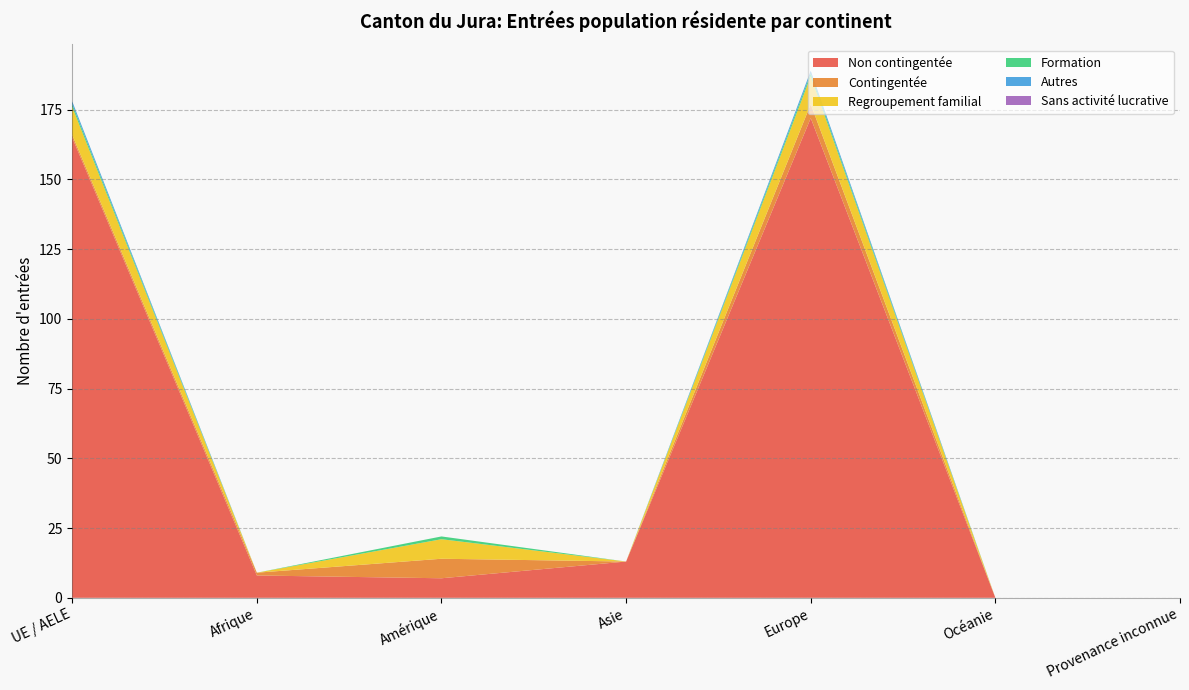

Reading left to right, list all the values displayed in this chart.

Non contingentée: UE / AELE=165	Afrique=8	Amérique=7	Asie=13	Europe=172	Océanie=0	Provenance inconnue=0
Contingentée: UE / AELE=1	Afrique=1	Amérique=7	Asie=0	Europe=5	Océanie=0	Provenance inconnue=0
Regroupement familial: UE / AELE=10	Afrique=0	Amérique=7	Asie=0	Europe=10	Océanie=0	Provenance inconnue=0
Formation: UE / AELE=1	Afrique=0	Amérique=1	Asie=0	Europe=1	Océanie=0	Provenance inconnue=0
Autres: UE / AELE=1	Afrique=0	Amérique=0	Asie=0	Europe=1	Océanie=0	Provenance inconnue=0
Sans activité lucrative: UE / AELE=0	Afrique=0	Amérique=0	Asie=0	Europe=0	Océanie=0	Provenance inconnue=0